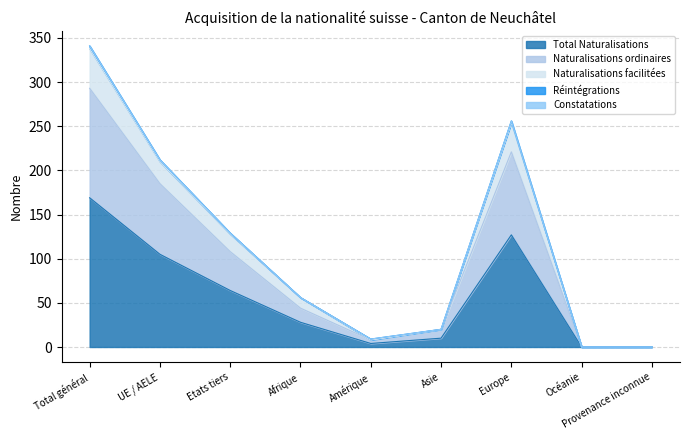

Which series has the largest total across all categories?

Naturalisations facilitées